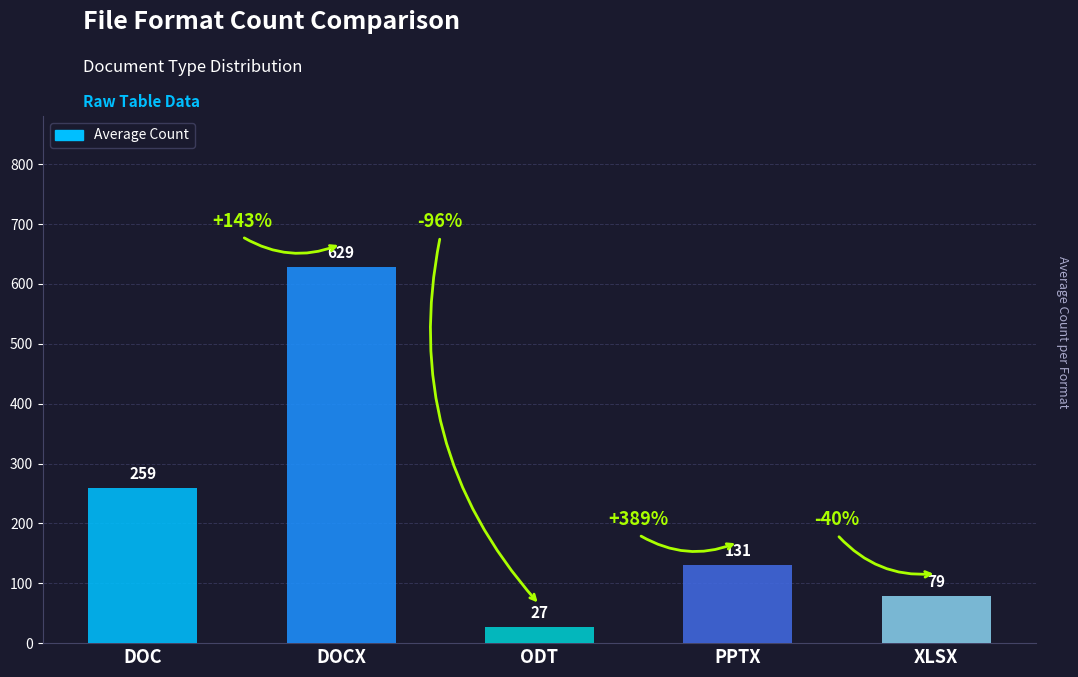

Are the bars horizontal?

No